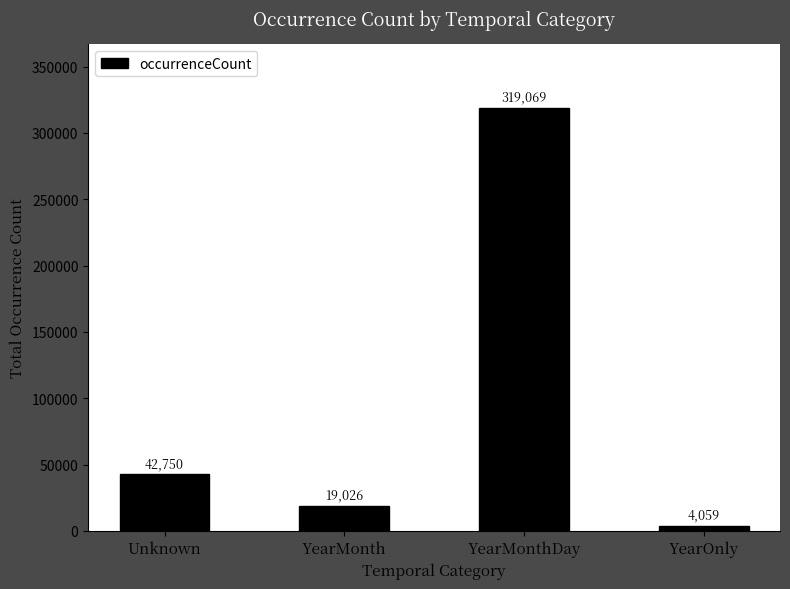

What is the difference between the second highest and minimum values?

38691